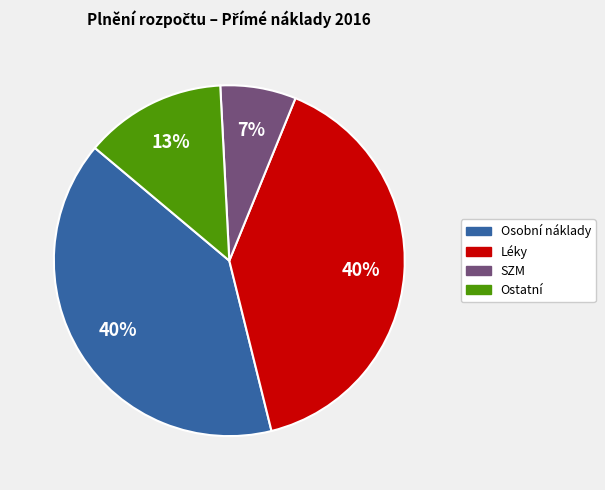

How many slices are in this pie chart?

4